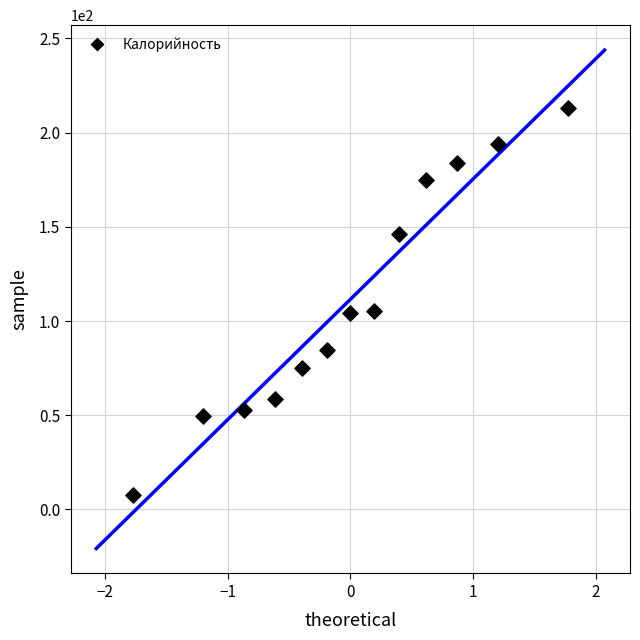

What is the range of Y values (max minus min)?

205.3